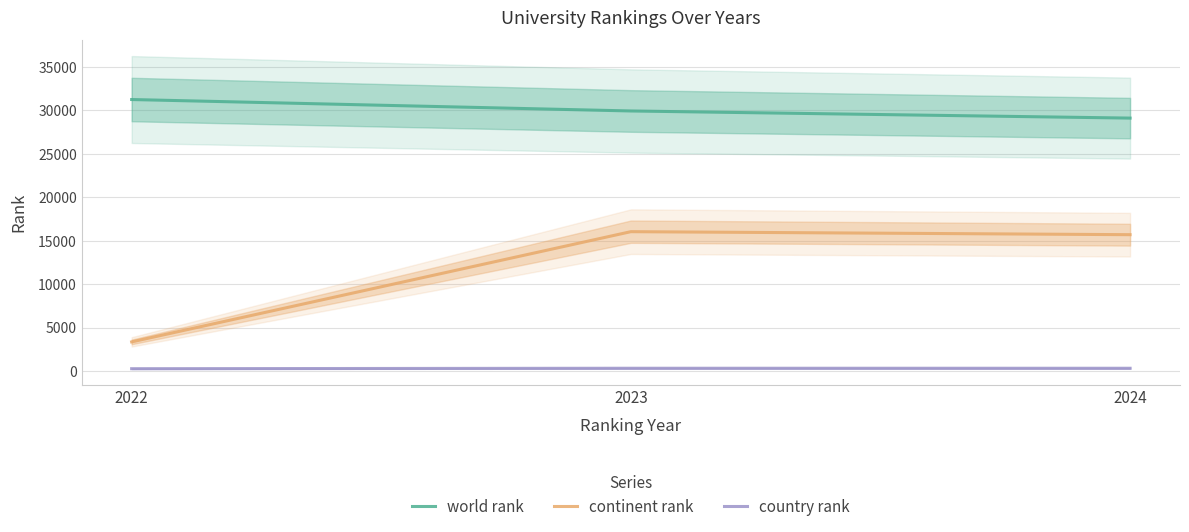

At 2022, list the series in order from largest to smallest.

world rank, continent rank, country rank